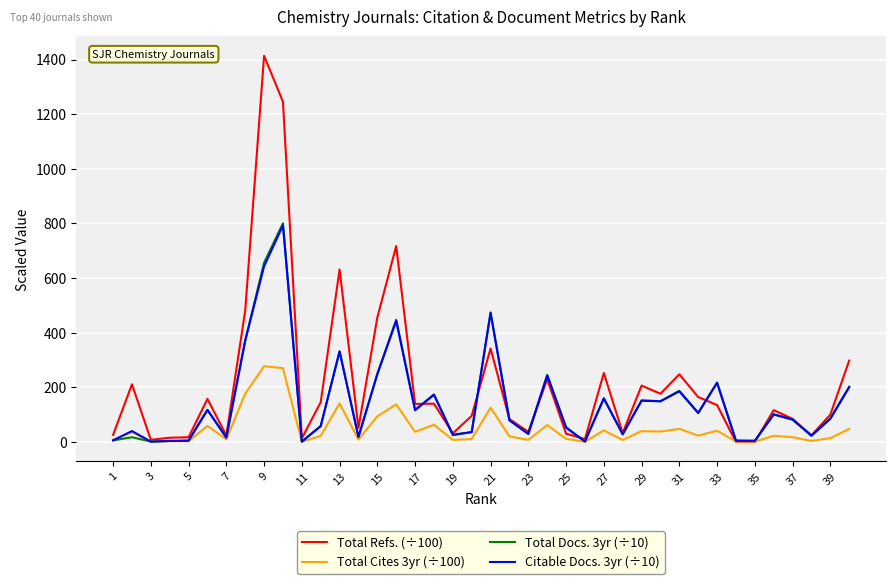

Which series has the widest spread of values?

Total Refs. (÷100)